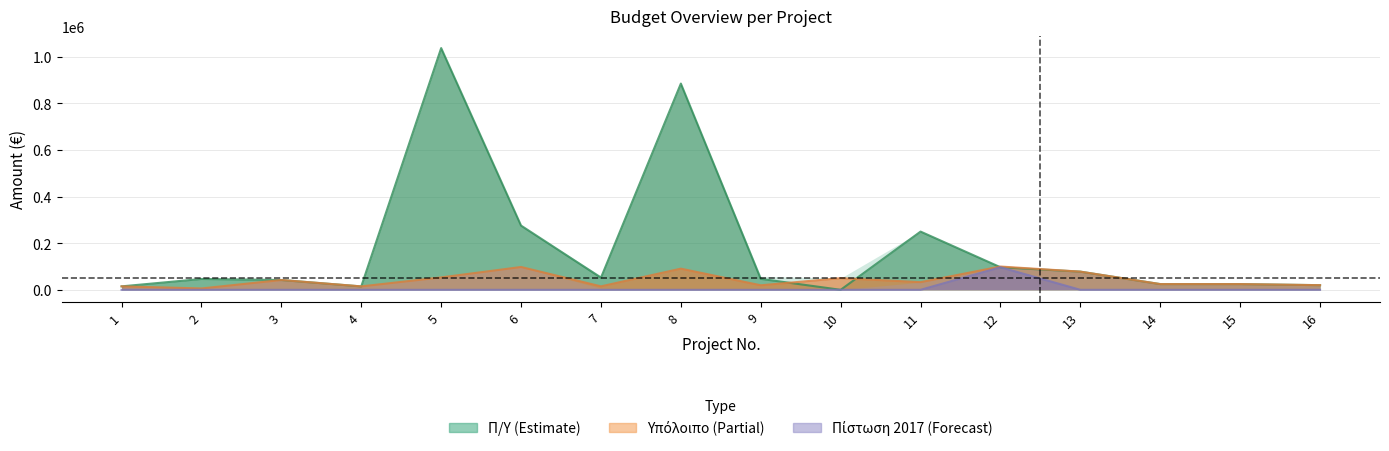

What is the difference between the maximum and second lowest values in the Π/Υ series?

1023069.6